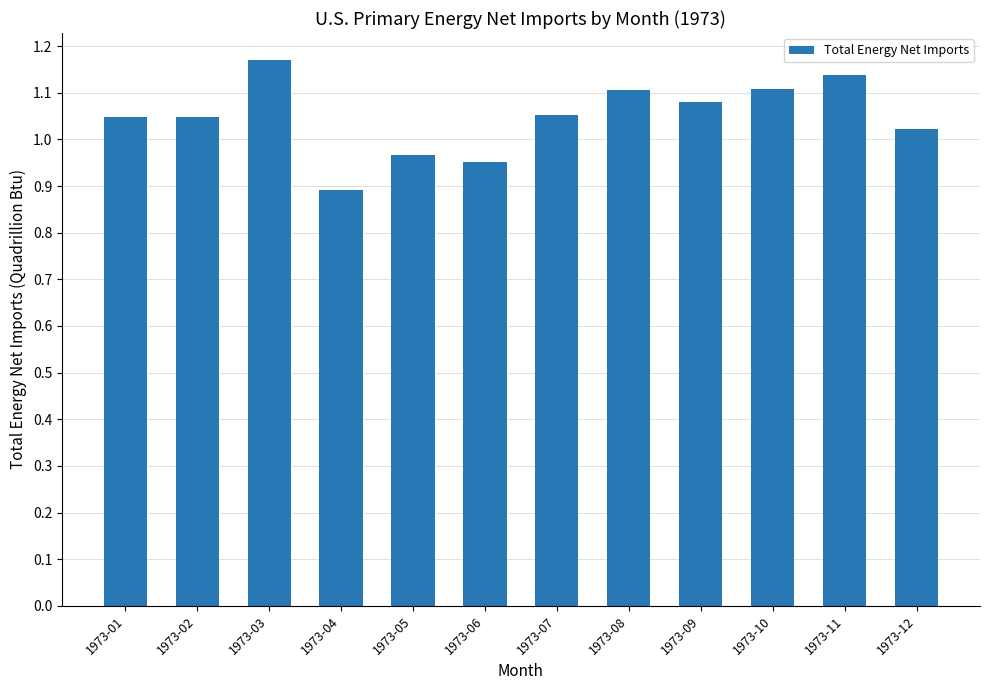

What is the difference between the second highest and minimum values?

0.2